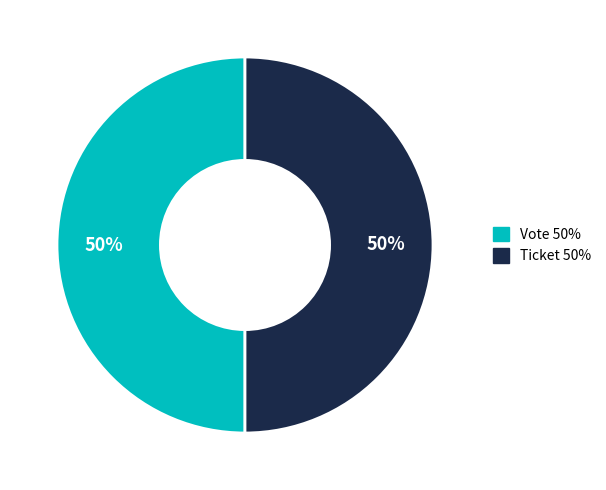

How many segments does this pie chart have?

2